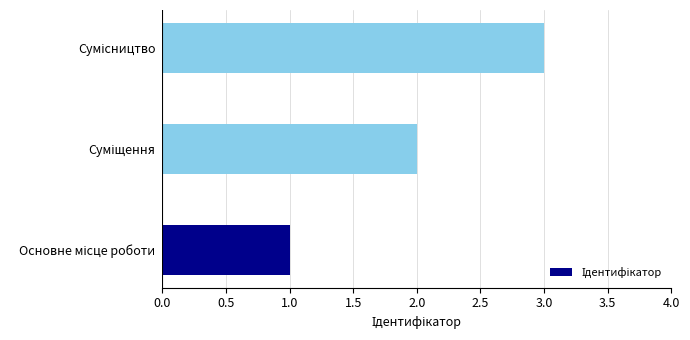

What is the smallest value displayed?

1